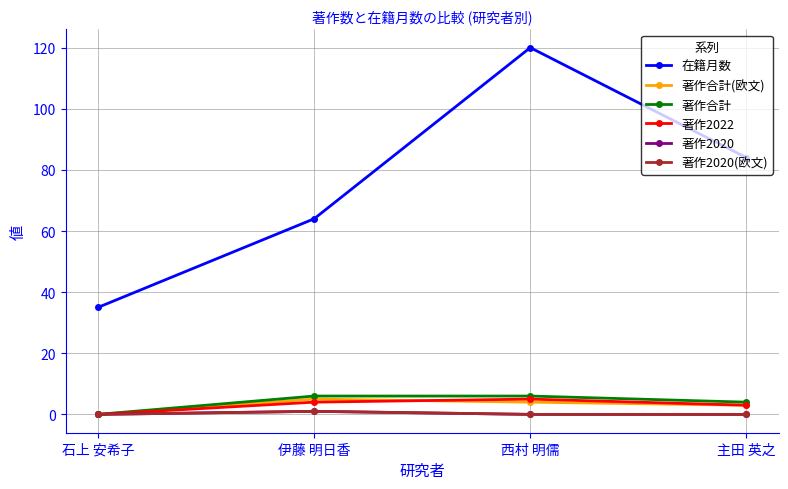

Does the chart have visible grid lines?

Yes